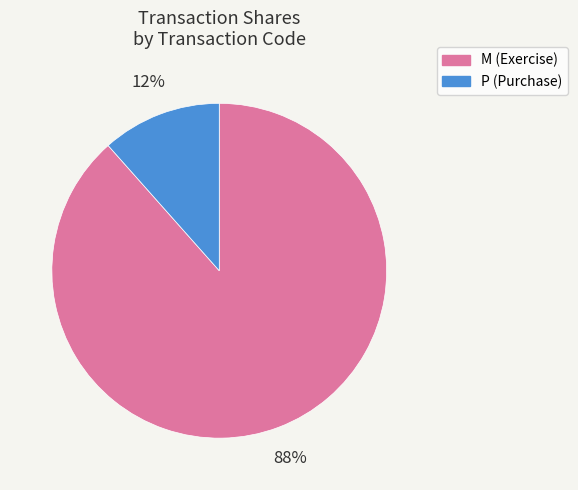

To the nearest percent, what is the average slice percentage?

50%